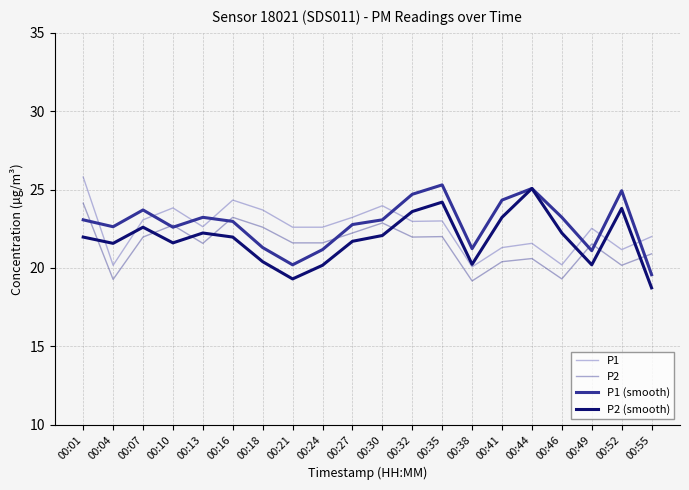

What is the difference between the highest and lowest values at 00:18?

3.3